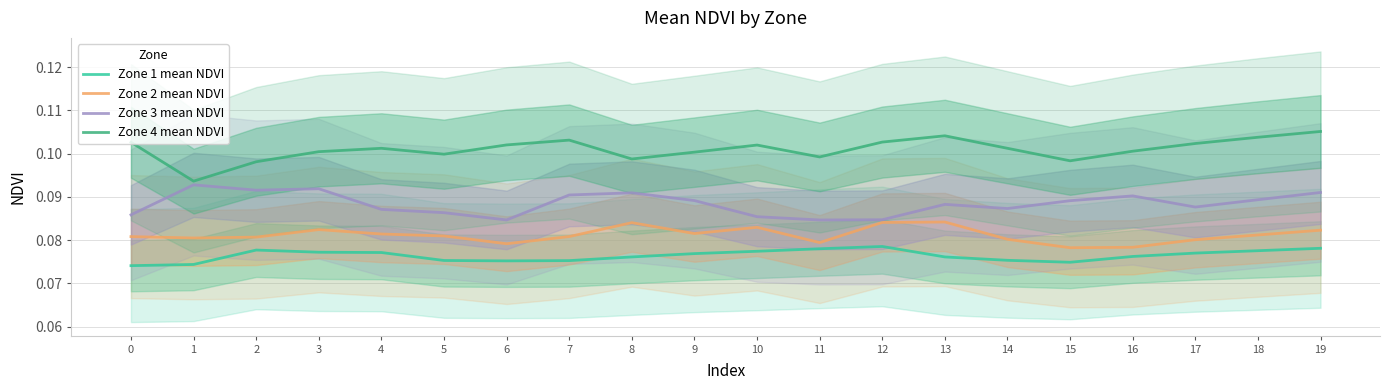

Is it true that Zone 2 mean NDVI equals 0.0 at 1?

False